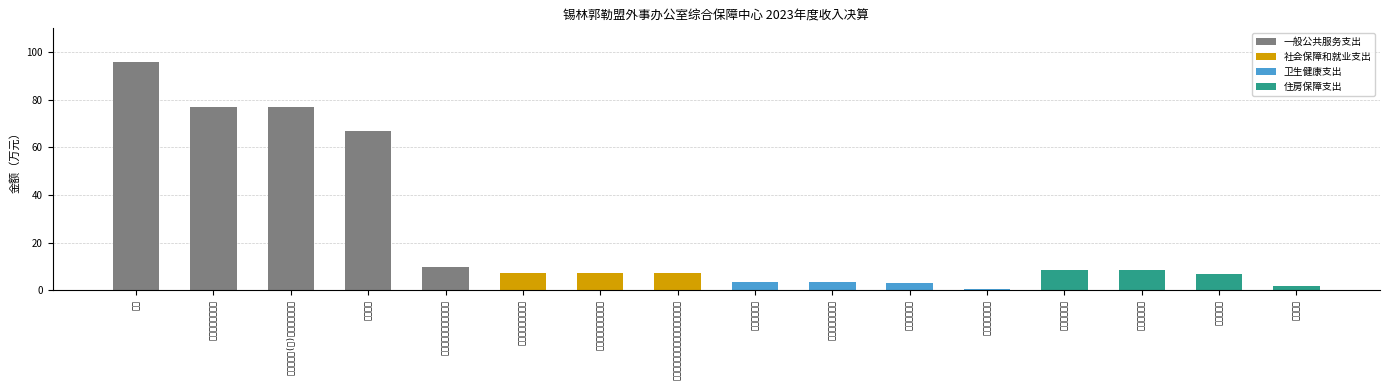

Rank the categories by value from highest to lowest.

合计, 一般公共服务支出, 政府办公厅(室)及相关机构事务, 机关服务, 专项业务及机关事务管理, 住房保障支出, 住房改革支出, 社会保障和就业支出, 行政事业单位养老支出, 机关事业单位基本养老保险缴费支出, 住房公积金, 卫生健康支出, 行政事业单位医疗, 事业单位医疗, 购房补贴, 公务员医疗补助